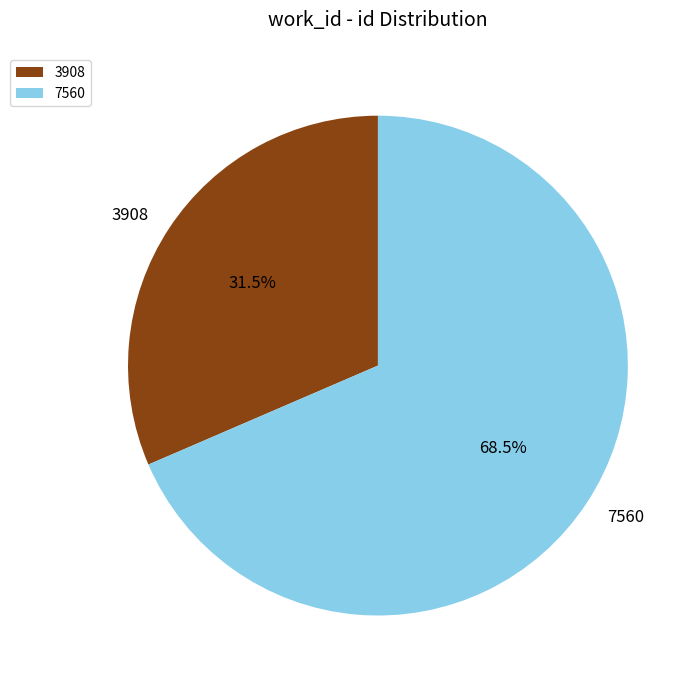

How many segments does this pie chart have?

2